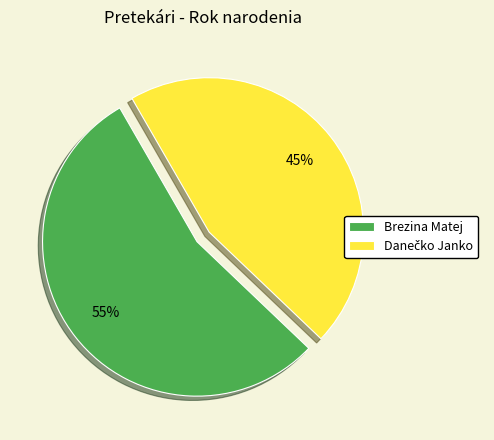

What is the majority slice?

Brezina Matej